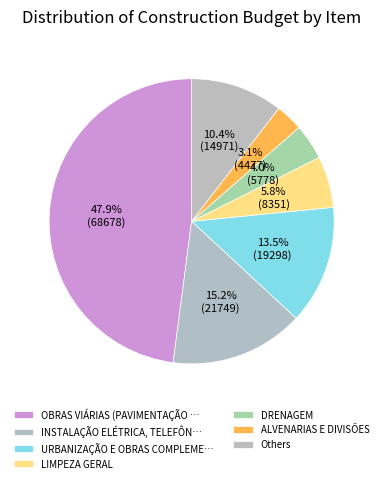

Is there any slice that represents more than half of the pie?

No